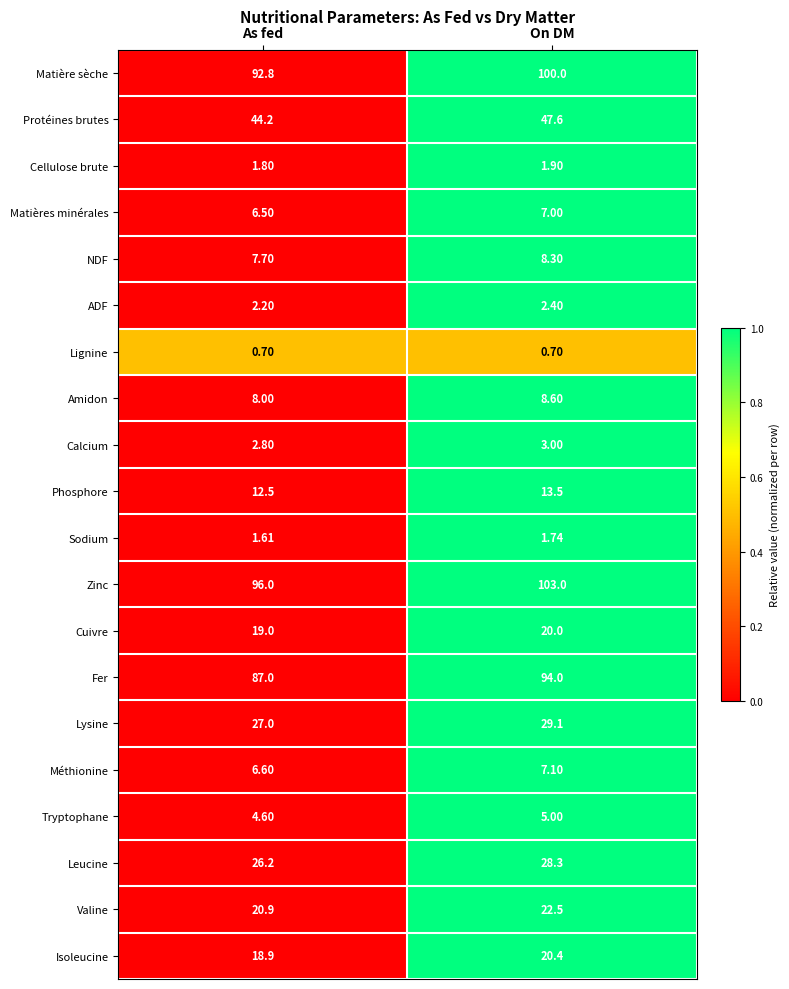

At which category is the sum across all series the highest?

On DM